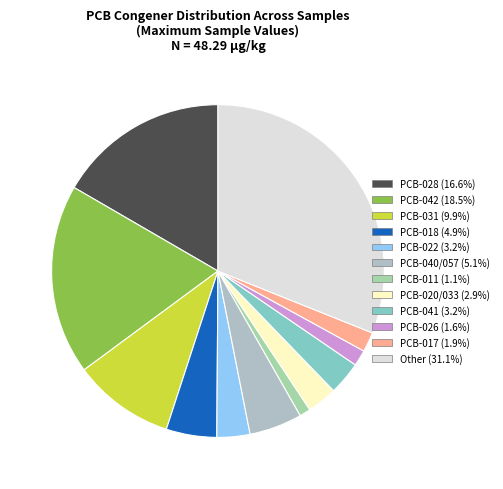

Is there any slice that represents more than half of the pie?

No